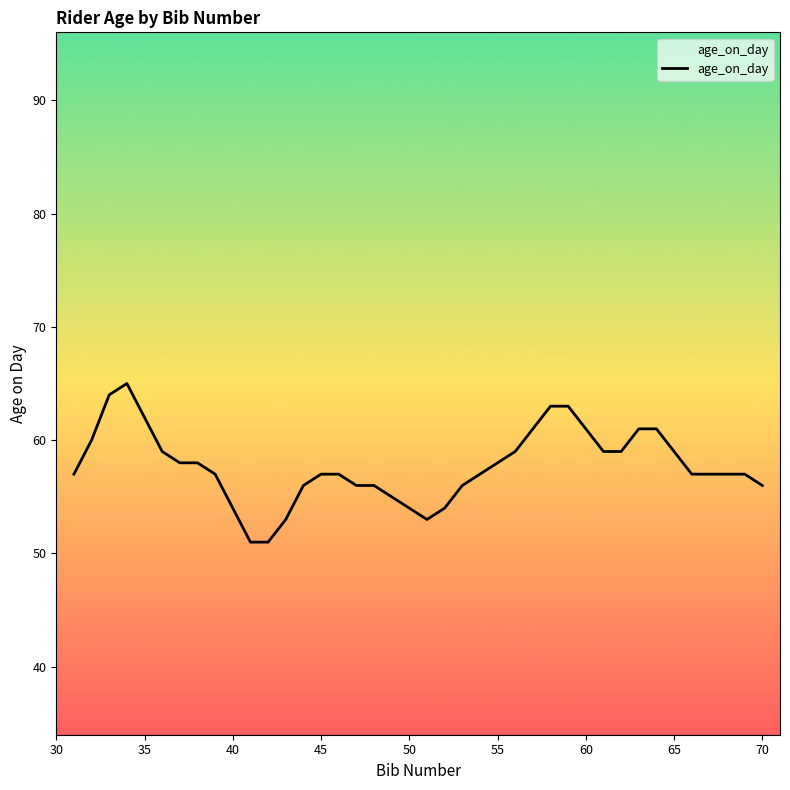

How many interior local peaks (higher than both neighbors) does the data have?

1